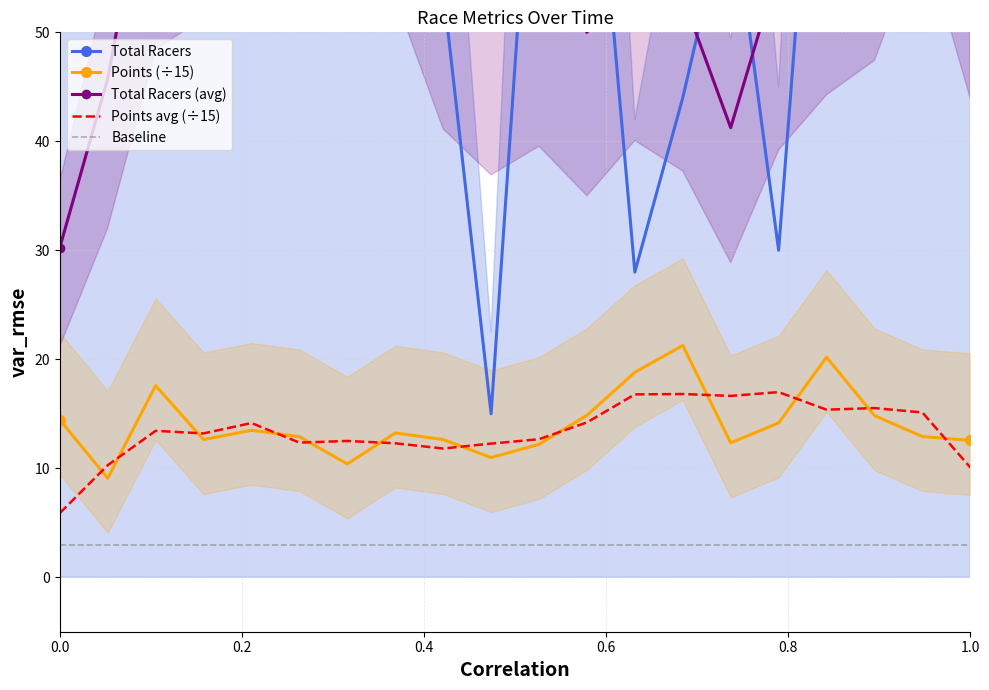

The value of Points avg (÷15) at 0.0 is 5.9. True or false?

True